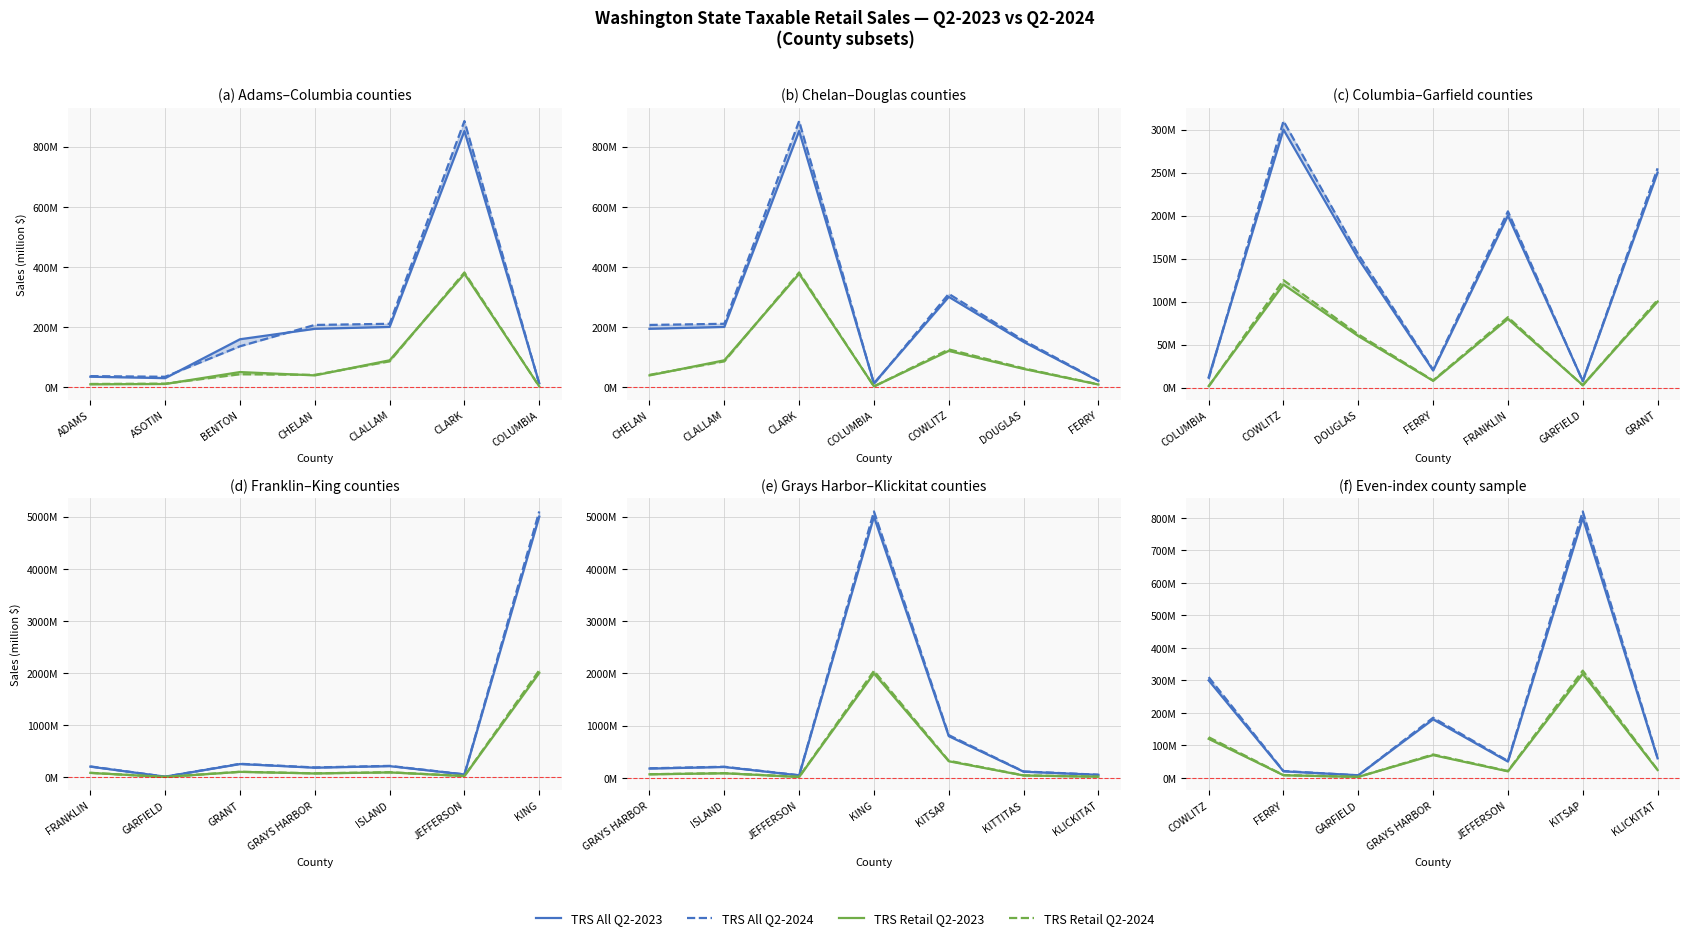

List the series in order of their peak value, lowest first.

TRS Retail Q2-2023, TRS Retail Q2-2024, TRS All Q2-2023, TRS All Q2-2024